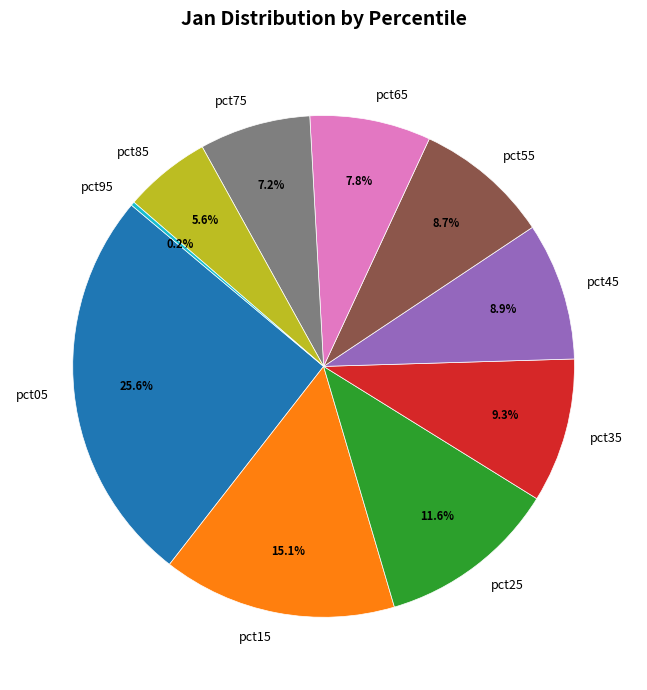

To the nearest percent, what portion does pct75 represent?

7%